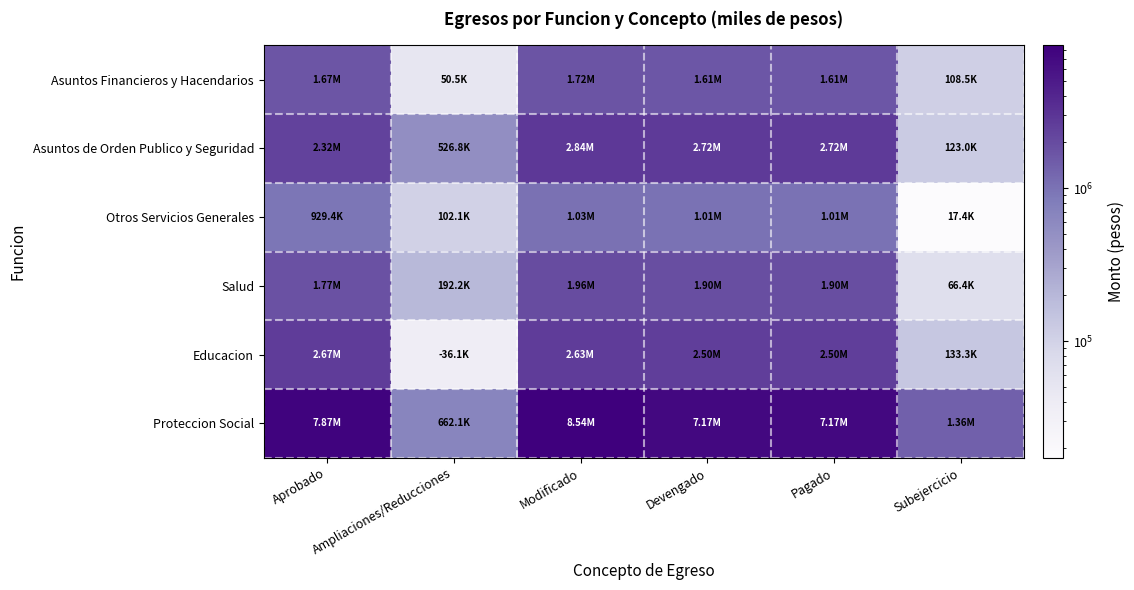

What is the minimum value shown in the chart?

17415.6